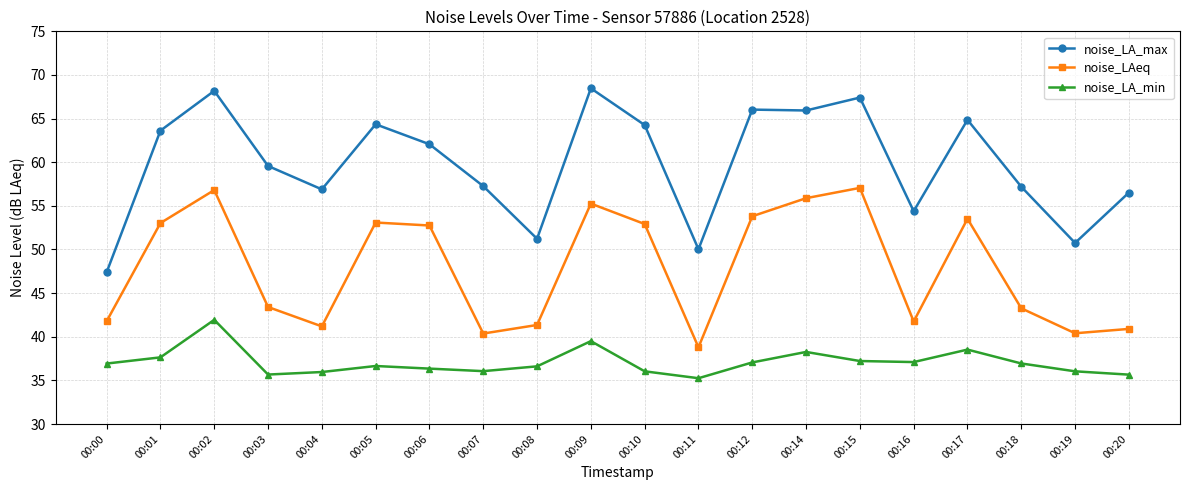

What is the highest value of the noise_LA_max series?

68.5